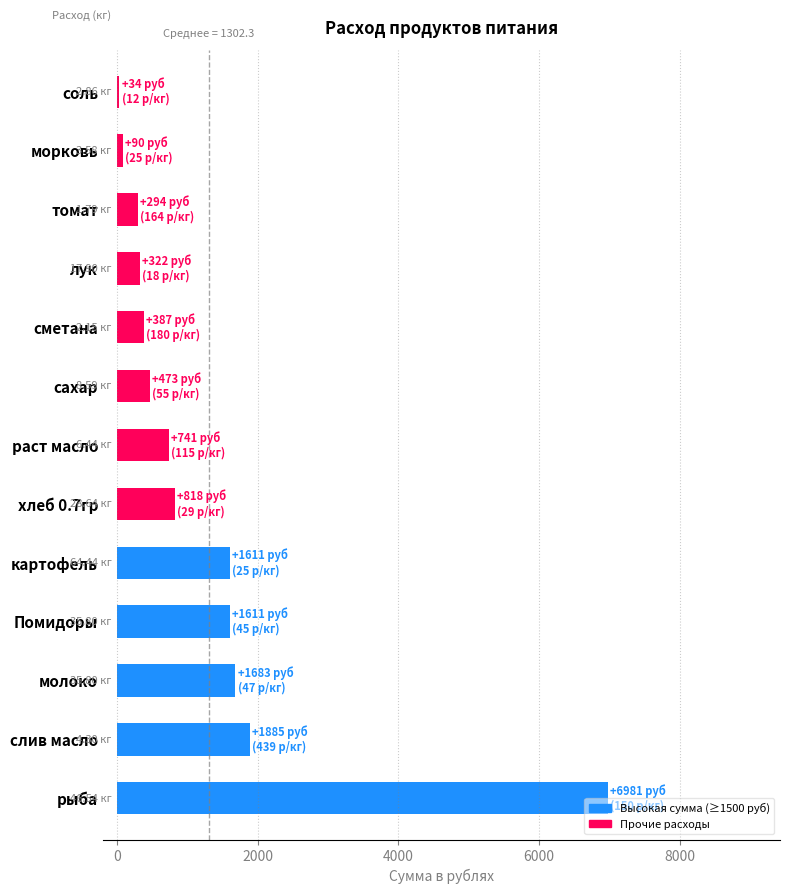

How many series are shown in this chart?

1